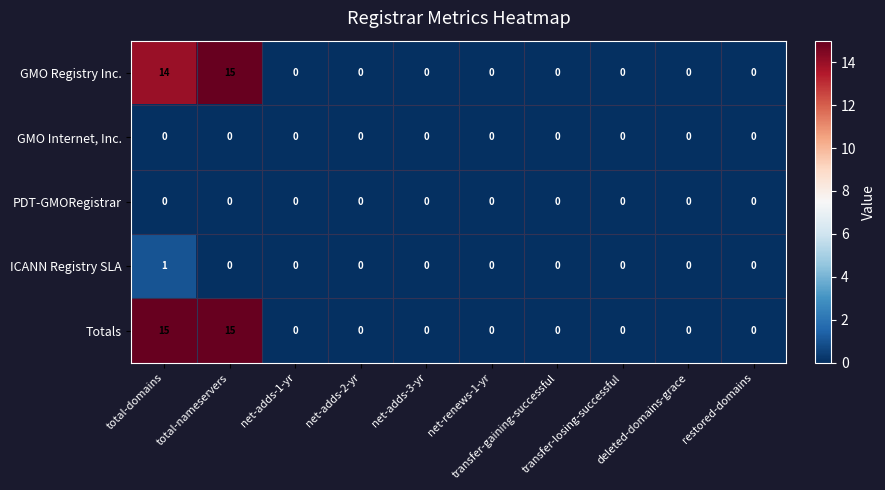

What is the maximum value shown in the chart?

15